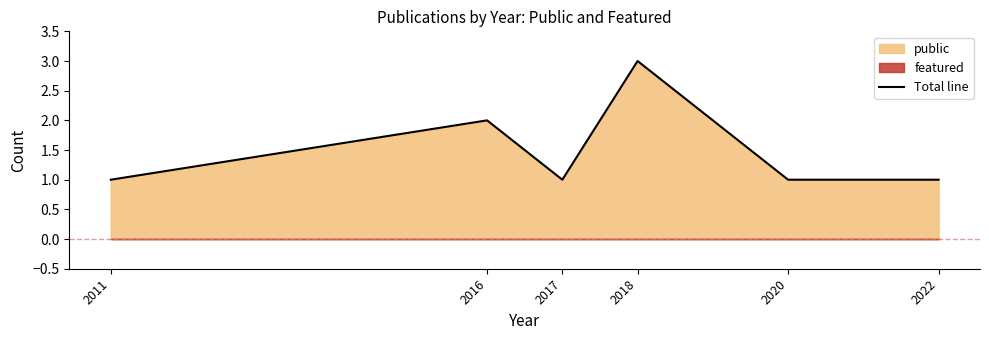

True or false: there are more than 1 points higher than both neighbors.

True